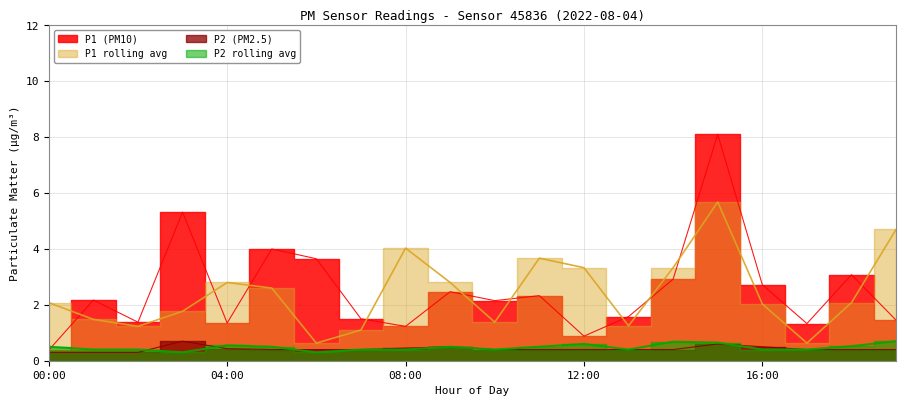

True or false: P2_avg and P1_avg intersect in this chart.

False